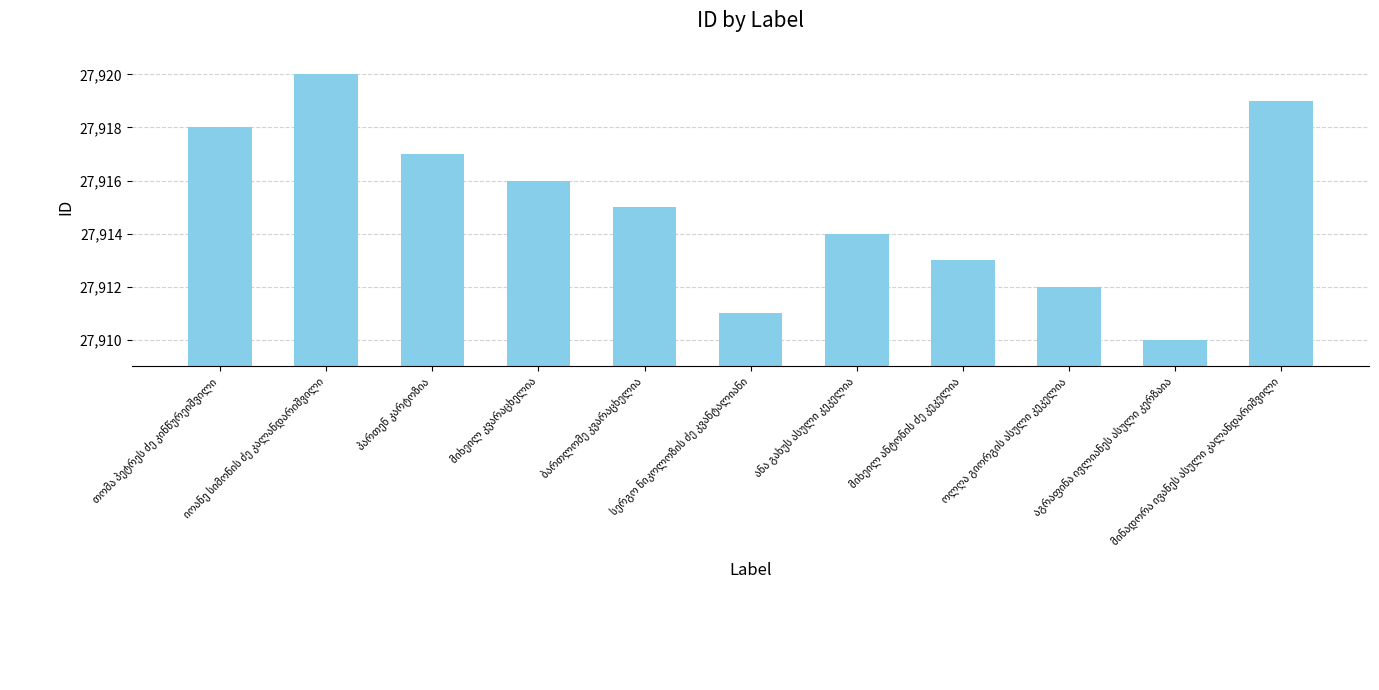

How many data points are less than 27915?

5